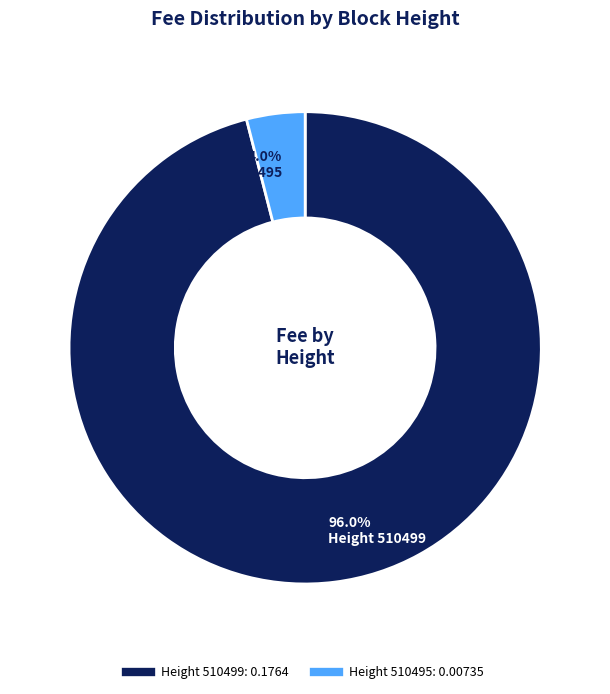

Is there a majority slice in this chart?

Yes